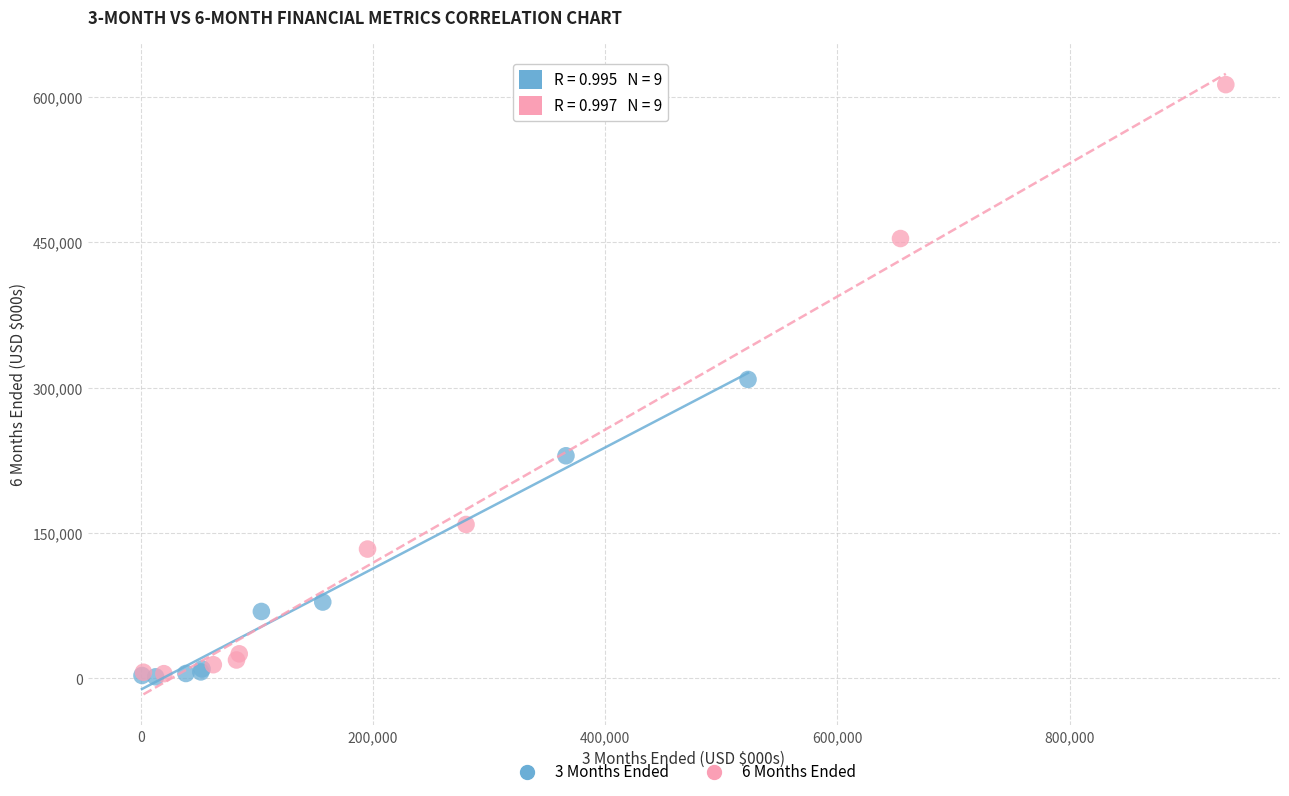

Which series reaches the maximum Y coordinate?

6 Months Ended